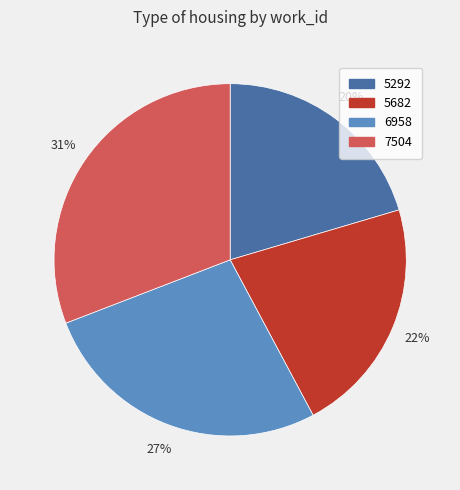

To the nearest percent, what portion does 7504 represent?

31%